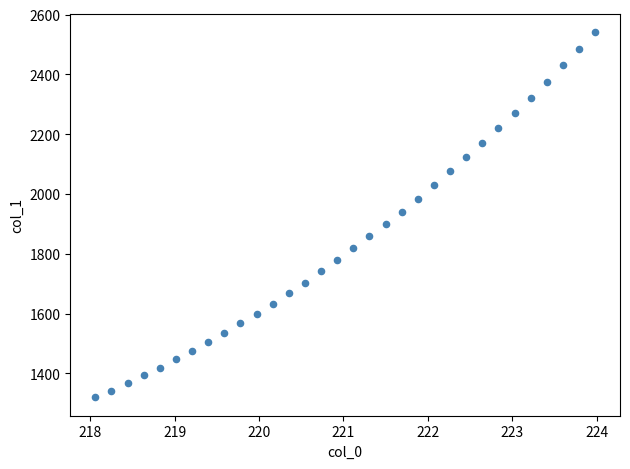

What is the range of Y values (max minus min)?

1222.6